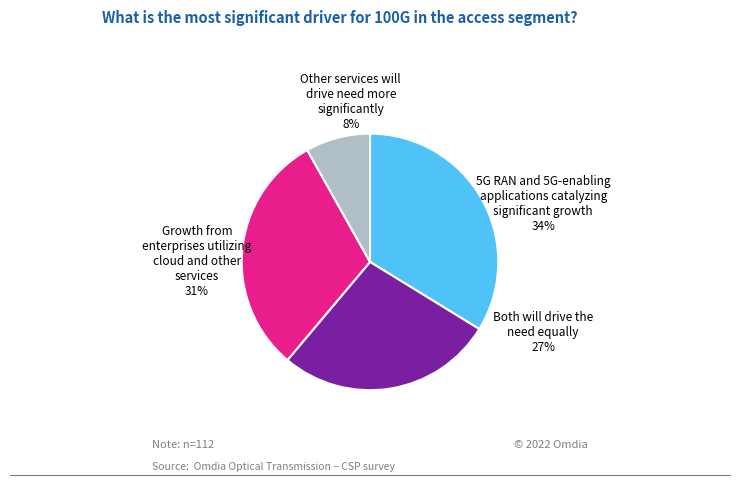

To the nearest percent, what is the difference between the largest and smallest slice percentages?

26%